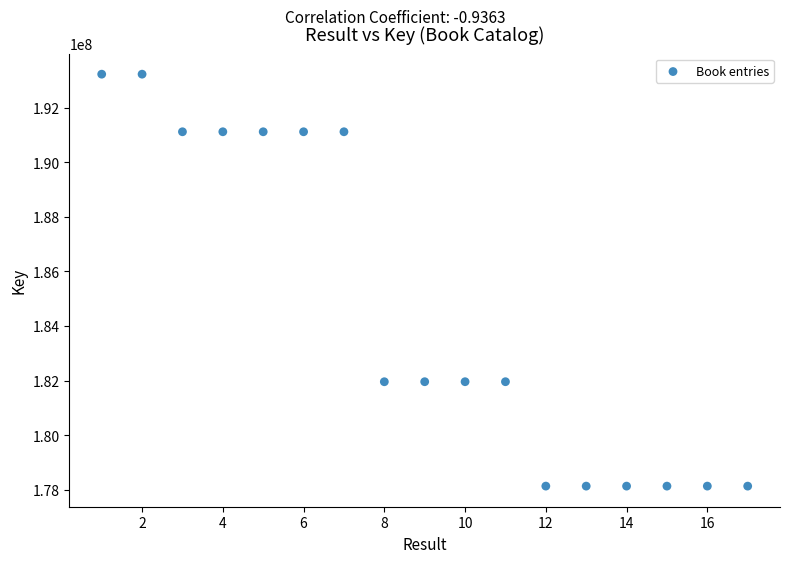

What is the range of X values (max minus min)?

16